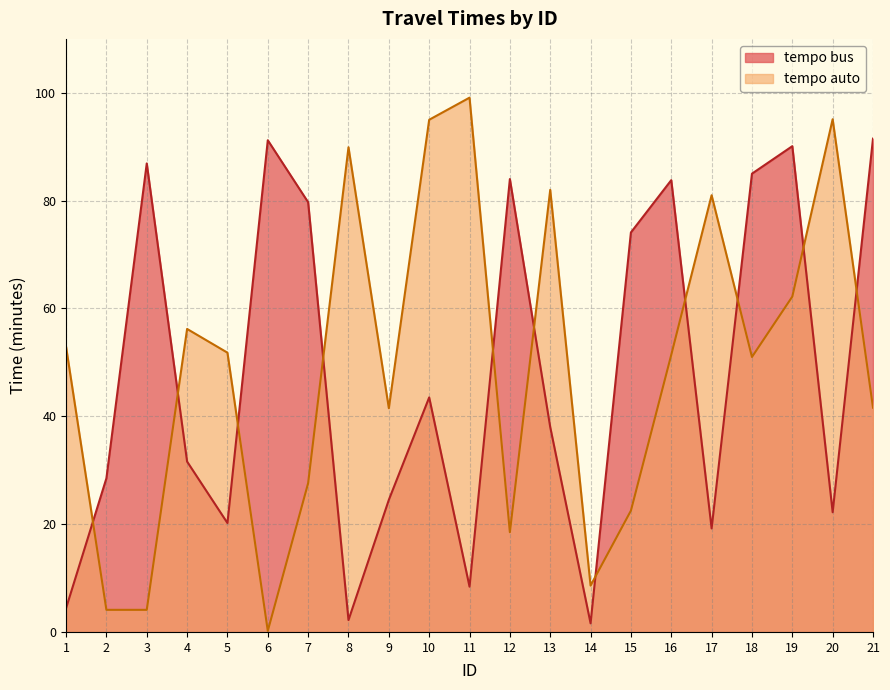

What is the smallest value displayed?

0.2